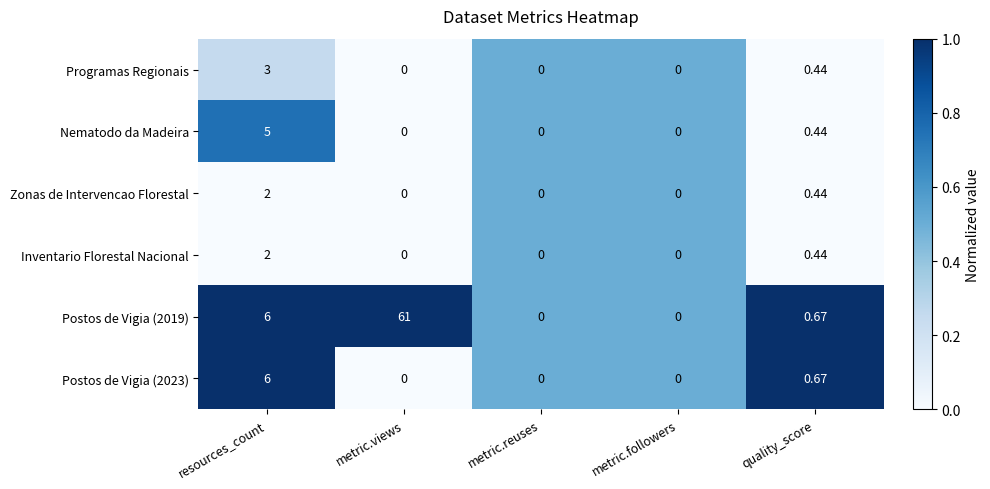

At which category is the sum across all series the highest?

metric.views